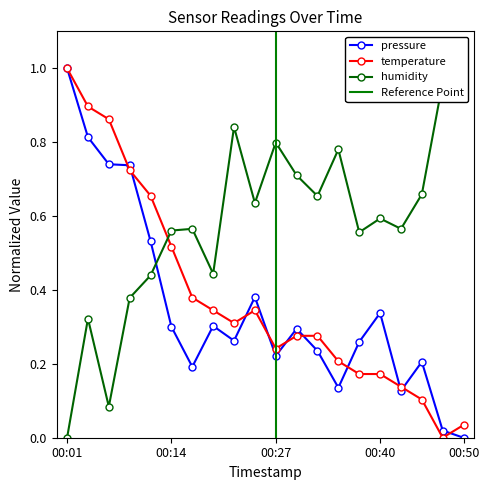

Reading left to right, what are all the values shown in this chart?

pressure: 00:01=1.0	00:04=0.8	00:06=0.7	00:09=0.7	00:12=0.5	00:14=0.3	00:17=0.2	00:19=0.3	00:22=0.3	00:24=0.4	00:27=0.2	00:29=0.3	00:32=0.2	00:35=0.1	00:37=0.3	00:40=0.3	00:42=0.1	00:45=0.2	00:47=0.0	00:50=0.0
temperature: 00:01=1.0	00:04=0.9	00:06=0.9	00:09=0.7	00:12=0.7	00:14=0.5	00:17=0.4	00:19=0.3	00:22=0.3	00:24=0.3	00:27=0.2	00:29=0.3	00:32=0.3	00:35=0.2	00:37=0.2	00:40=0.2	00:42=0.1	00:45=0.1	00:47=0.0	00:50=0.0
humidity: 00:01=0.0	00:04=0.3	00:06=0.1	00:09=0.4	00:12=0.4	00:14=0.6	00:17=0.6	00:19=0.4	00:22=0.8	00:24=0.6	00:27=0.8	00:29=0.7	00:32=0.7	00:35=0.8	00:37=0.6	00:40=0.6	00:42=0.6	00:45=0.7	00:47=1.0	00:50=1.0